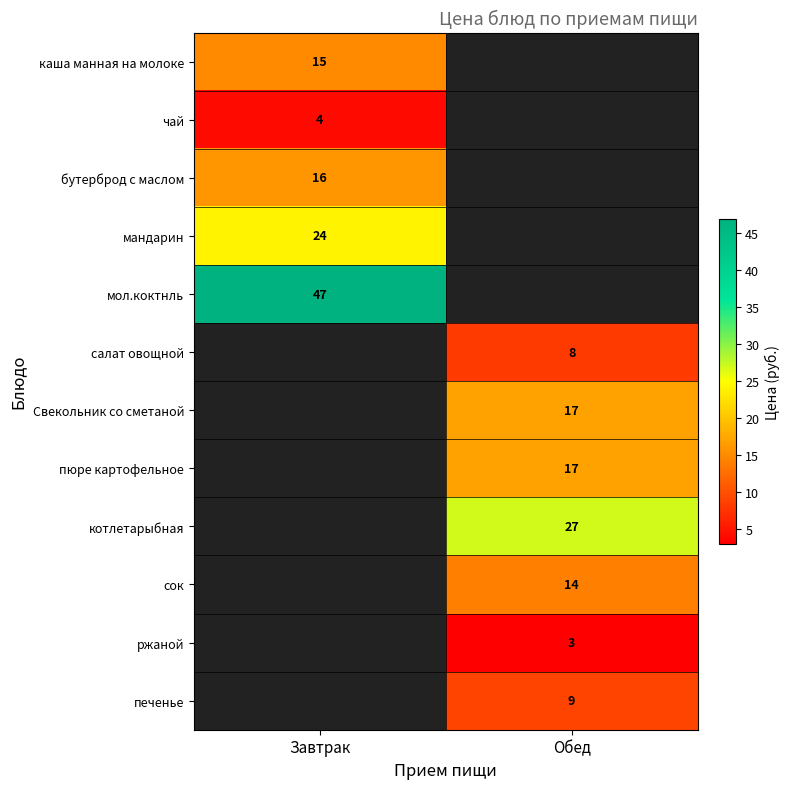

What is the smallest value displayed?

3.0